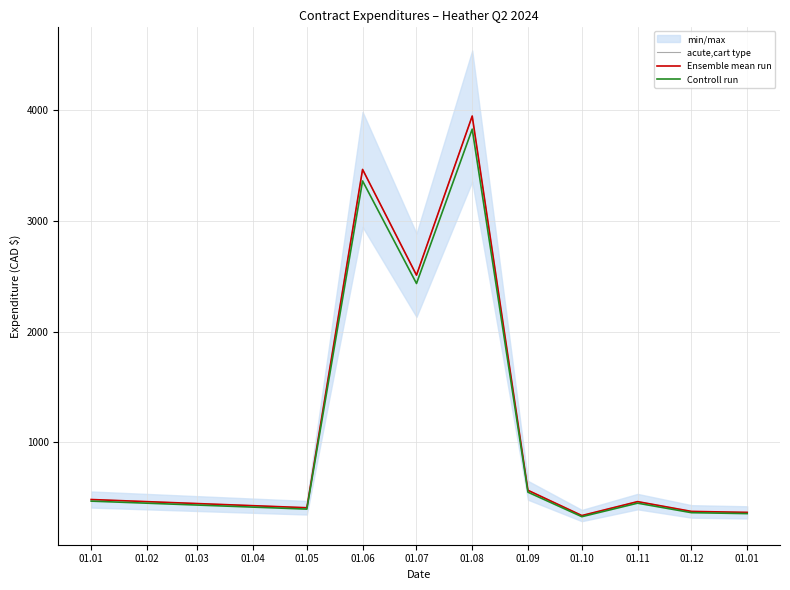

What is the value of the Ensemble mean run point at the 4th from the left?

2510.3